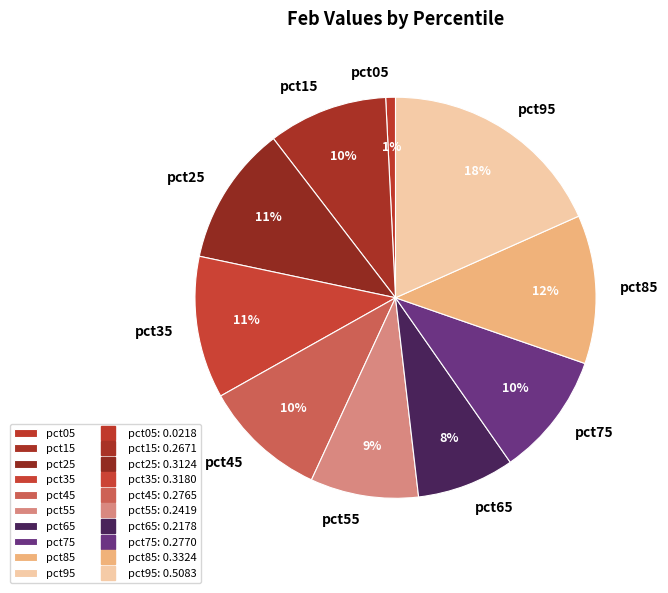

To the nearest percent, what is the difference between the pct85 and pct25 slice percentages?

1%